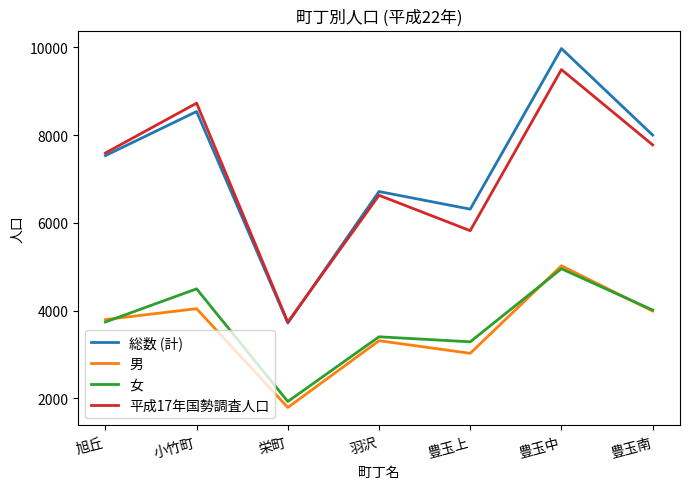

Which category has the highest value in the 平成17年国勢調査人口 series?

豊玉中